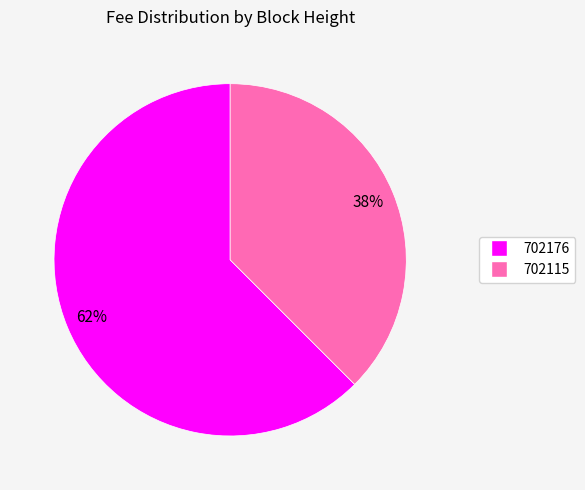

Between 702115 and 702176, which is larger?

702176